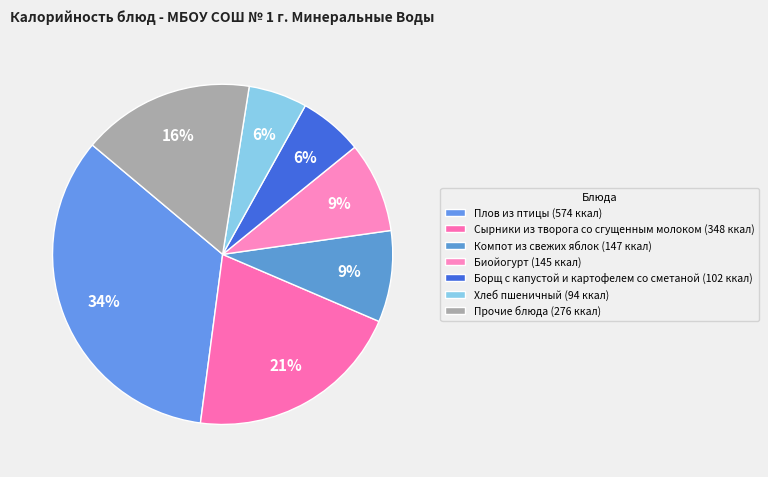

Count the number of slices in the pie.

7